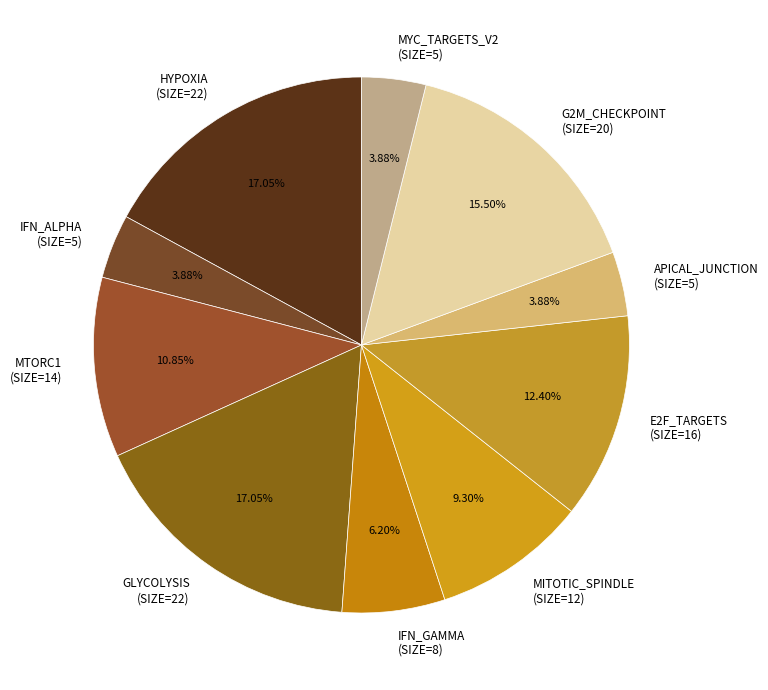

Is there a majority slice in this chart?

No